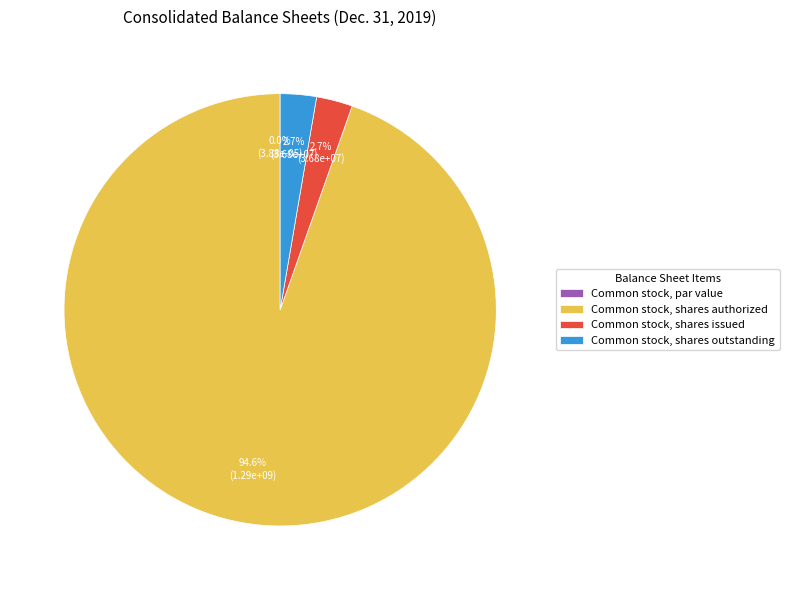

What percentage do Common stock, shares issued and Common stock, shares authorized together represent?

97.3%